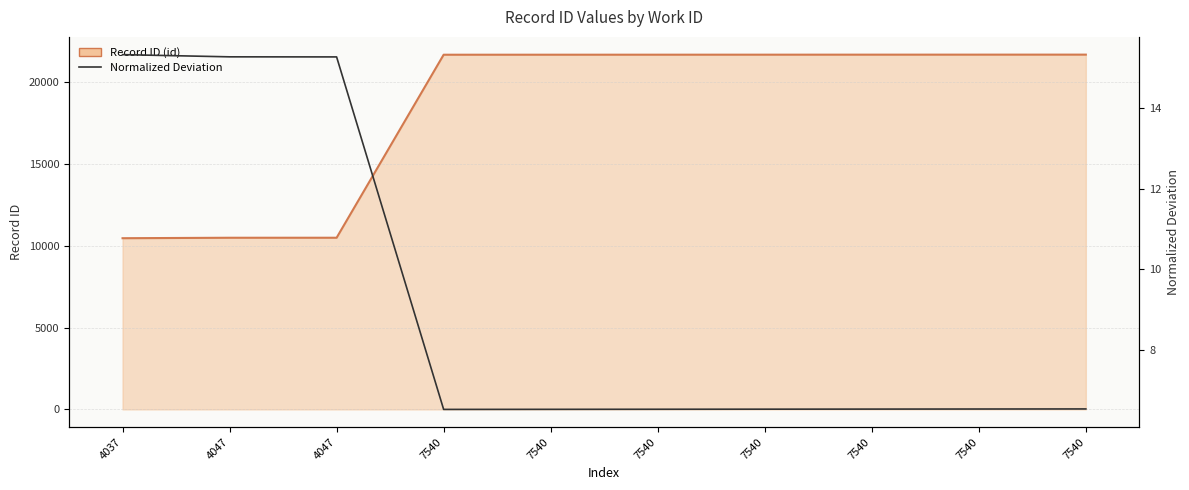

Rank the categories by Normalized Deviation value from highest to lowest.

4037, 4047, 4047, 7540, 7540, 7540, 7540, 7540, 7540, 7540